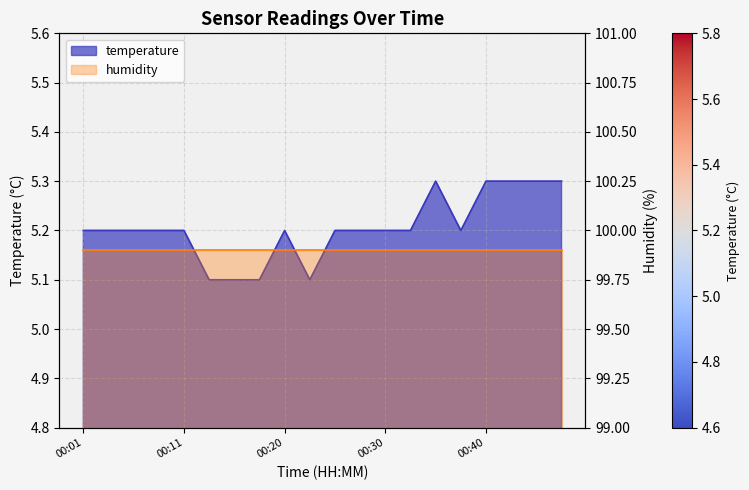

True or false: the data shows 7.1 at 00:37.

False